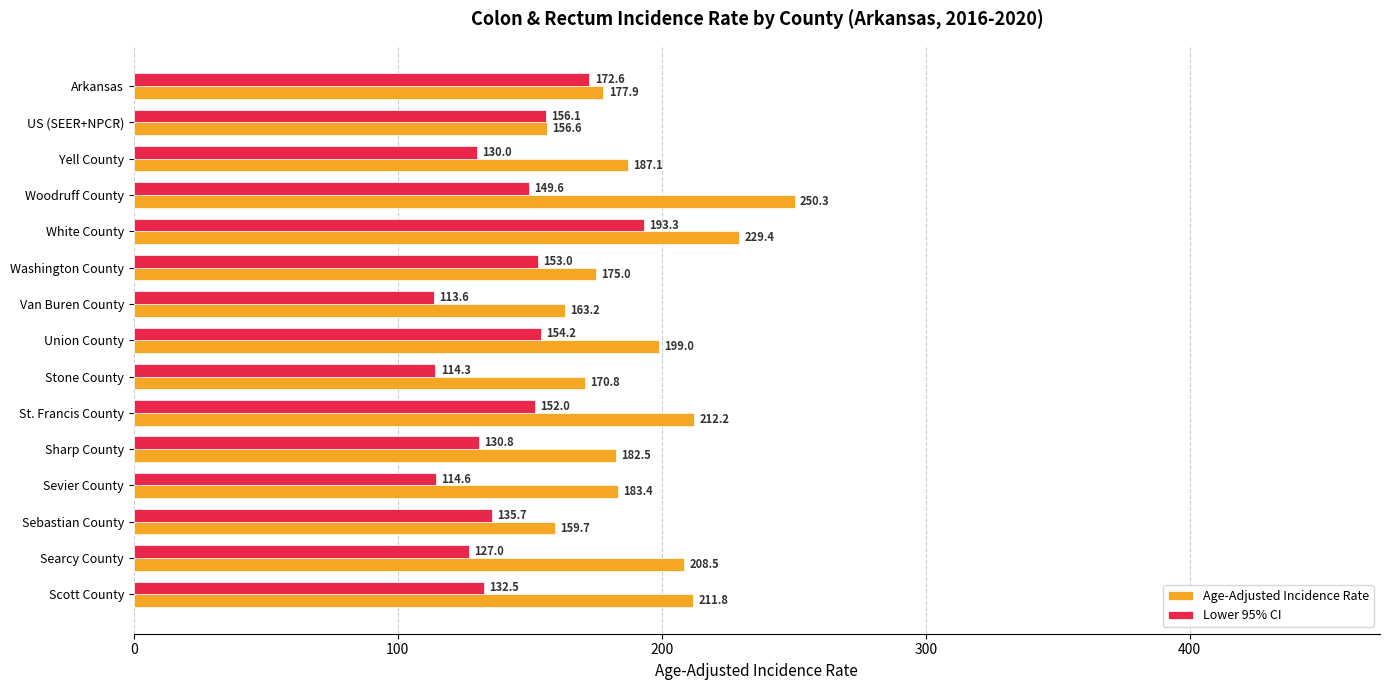

What are all the series names shown in the legend?

Age-Adjusted Incidence Rate, Lower 95% CI